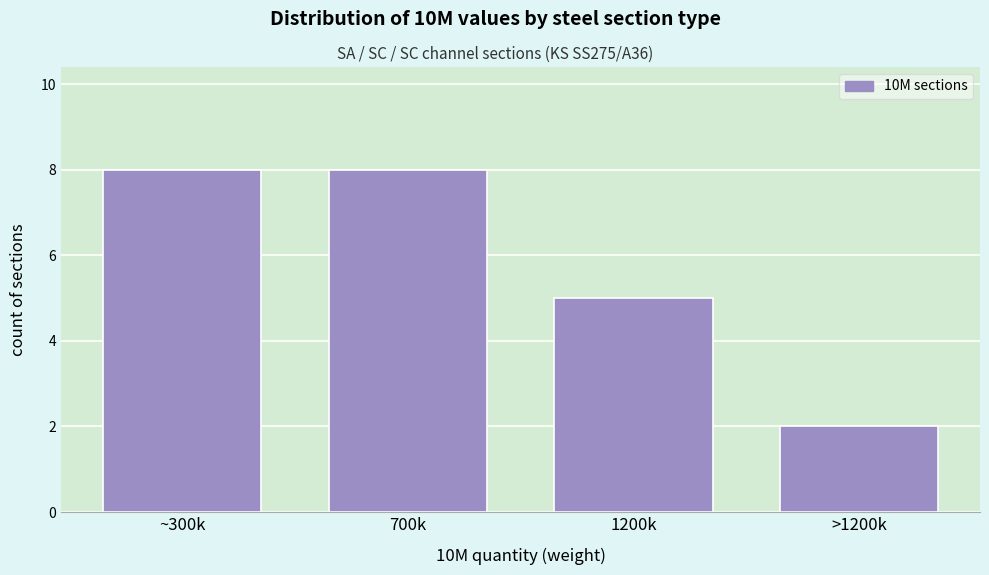

Reading left to right, what are all the values shown in this chart?

~300k=8	700k=8	1200k=5	>1200k=2